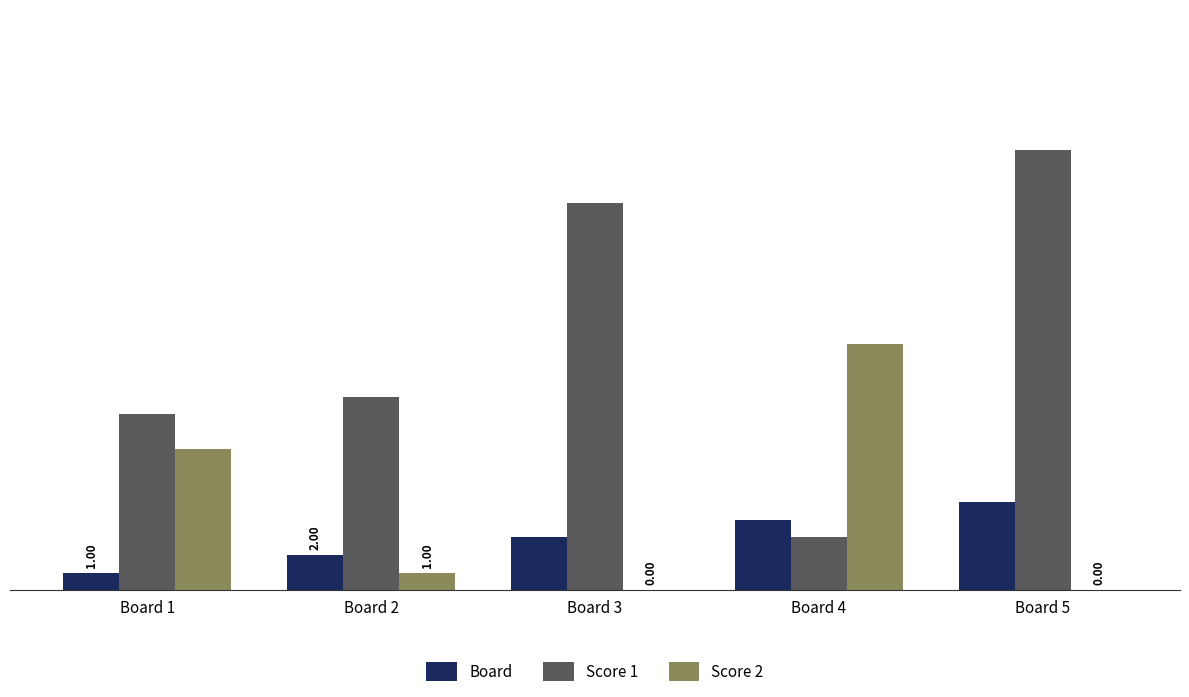

Is the value of Score 2 at Board 4 greater than the value of Board at Board 5?

Yes